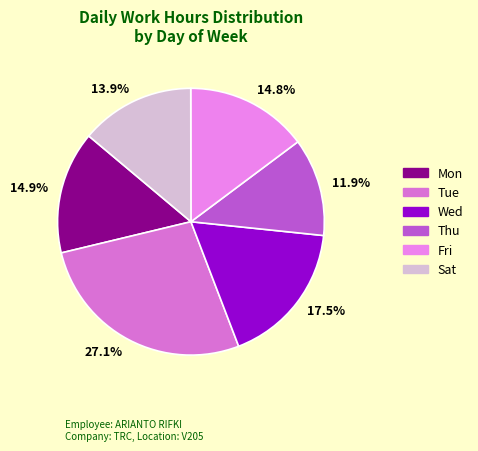

Does any single category account for the majority?

No